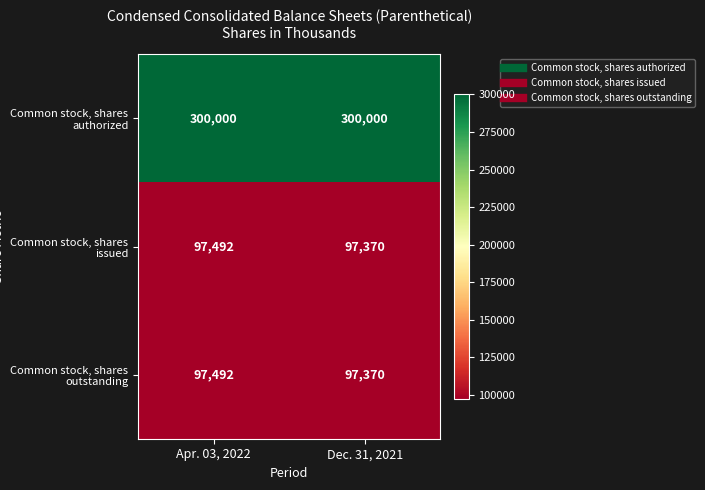

Which series has the largest total across all categories?

Common stock, shares authorized